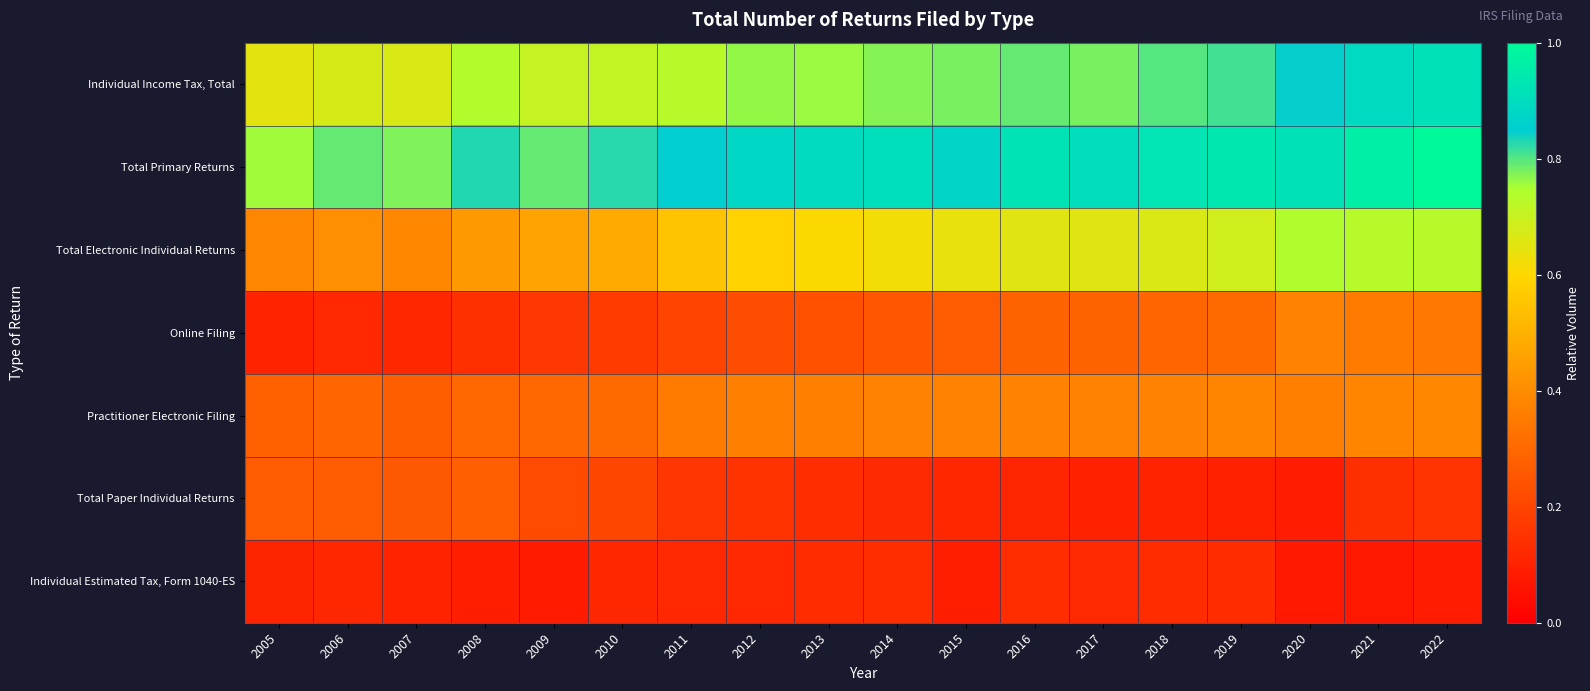

Reading left to right, what are all the values shown in this chart?

Individual Income Tax, Total: 2005=0.6	2006=0.7	2007=0.7	2008=0.7	2009=0.7	2010=0.7	2011=0.7	2012=0.8	2013=0.8	2014=0.8	2015=0.8	2016=0.8	2017=0.8	2018=0.8	2019=0.8	2020=0.8	2021=0.9	2022=0.9
Total Primary Returns: 2005=0.8	2006=0.8	2007=0.8	2008=0.8	2009=0.8	2010=0.8	2011=0.8	2012=0.9	2013=0.9	2014=0.9	2015=0.9	2016=0.9	2017=0.9	2018=0.9	2019=0.9	2020=0.9	2021=1.0	2022=1.0
Total Electronic Individual Returns: 2005=0.4	2006=0.4	2007=0.4	2008=0.4	2009=0.5	2010=0.5	2011=0.6	2012=0.6	2013=0.6	2014=0.6	2015=0.6	2016=0.7	2017=0.7	2018=0.7	2019=0.7	2020=0.7	2021=0.7	2022=0.7
Online Filing: 2005=0.1	2006=0.1	2007=0.1	2008=0.1	2009=0.2	2010=0.2	2011=0.2	2012=0.2	2013=0.2	2014=0.3	2015=0.3	2016=0.3	2017=0.3	2018=0.3	2019=0.3	2020=0.4	2021=0.4	2022=0.3
Practitioner Electronic Filing: 2005=0.3	2006=0.3	2007=0.3	2008=0.3	2009=0.3	2010=0.3	2011=0.4	2012=0.4	2013=0.4	2014=0.4	2015=0.4	2016=0.4	2017=0.4	2018=0.4	2019=0.4	2020=0.4	2021=0.4	2022=0.4
Total Paper Individual Returns: 2005=0.3	2006=0.3	2007=0.3	2008=0.3	2009=0.2	2010=0.2	2011=0.2	2012=0.2	2013=0.1	2014=0.1	2015=0.1	2016=0.1	2017=0.1	2018=0.1	2019=0.1	2020=0.1	2021=0.1	2022=0.2
Individual Estimated Tax, Form 1040-ES: 2005=0.1	2006=0.1	2007=0.1	2008=0.1	2009=0.1	2010=0.1	2011=0.1	2012=0.1	2013=0.1	2014=0.1	2015=0.1	2016=0.1	2017=0.1	2018=0.1	2019=0.1	2020=0.1	2021=0.1	2022=0.1